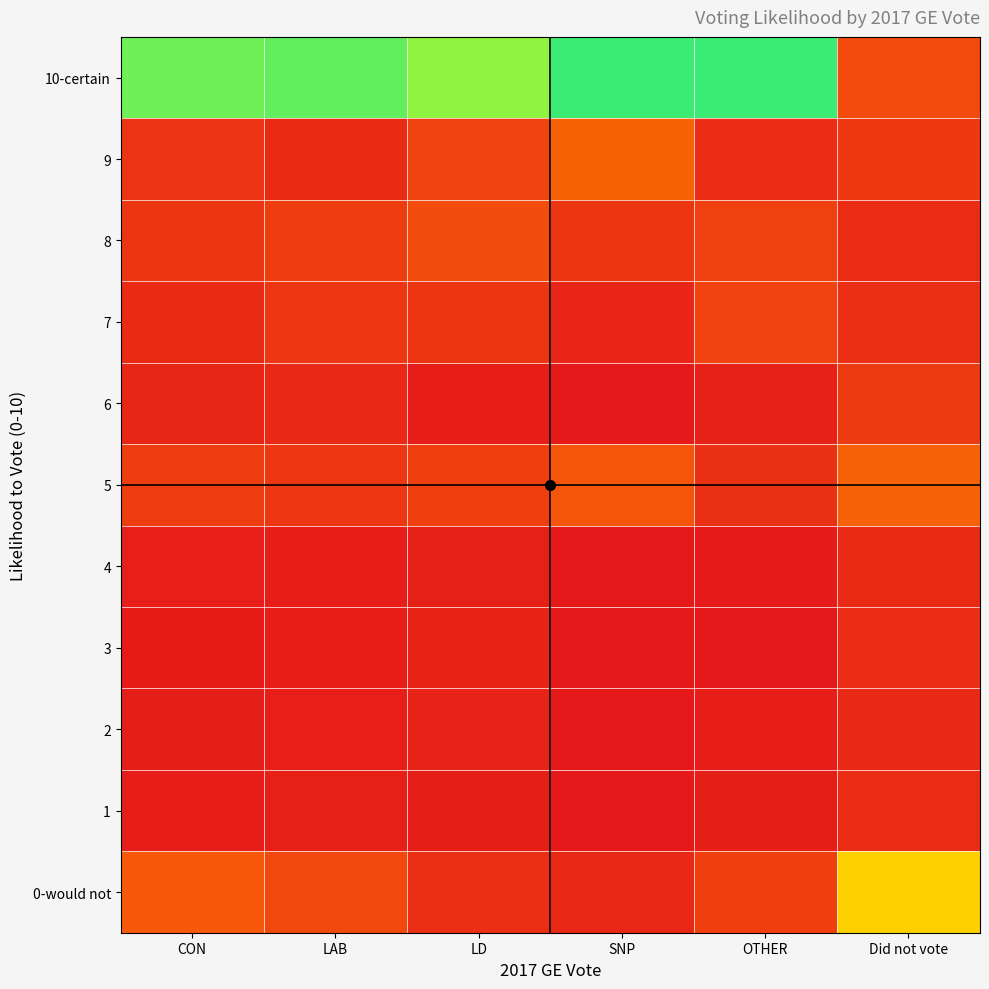

Which category has the highest value across all series?

SNP